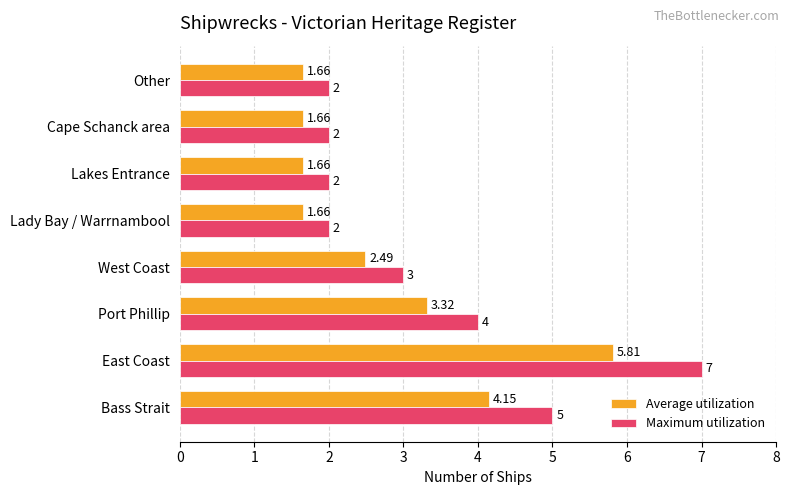

At which label does Average utilization reach its peak?

East Coast